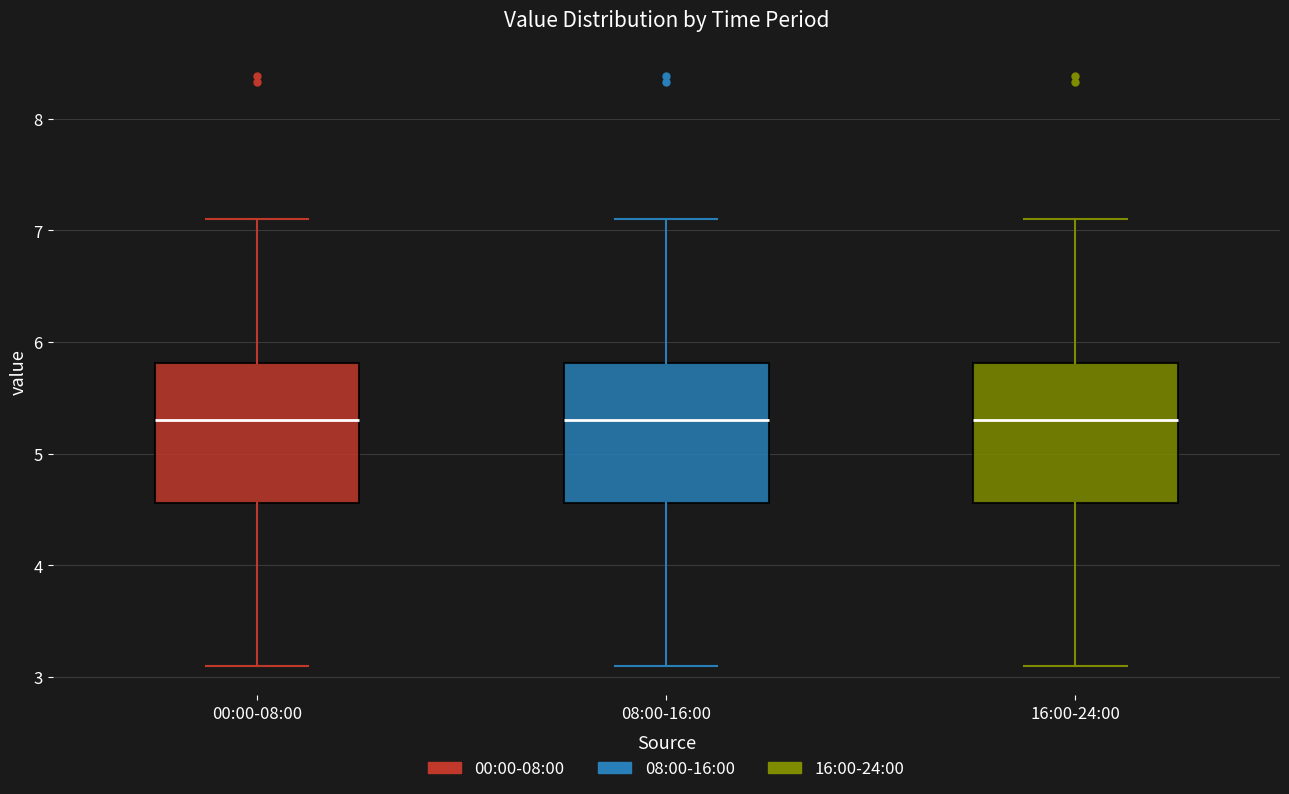

Reading left to right, transcribe this box plot: for each box, give where its median line is, the range the box spans, and where its two whiskers end, as read against the y-axis. The values are not printed on the chart, so give them approximately, as read against the axis.

00:00-08:00: median 5.3, box 4.6 to 5.8, whiskers 3.1 to 7.1
08:00-16:00: median 5.3, box 4.6 to 5.8, whiskers 3.1 to 7.1
16:00-24:00: median 5.3, box 4.6 to 5.8, whiskers 3.1 to 7.1